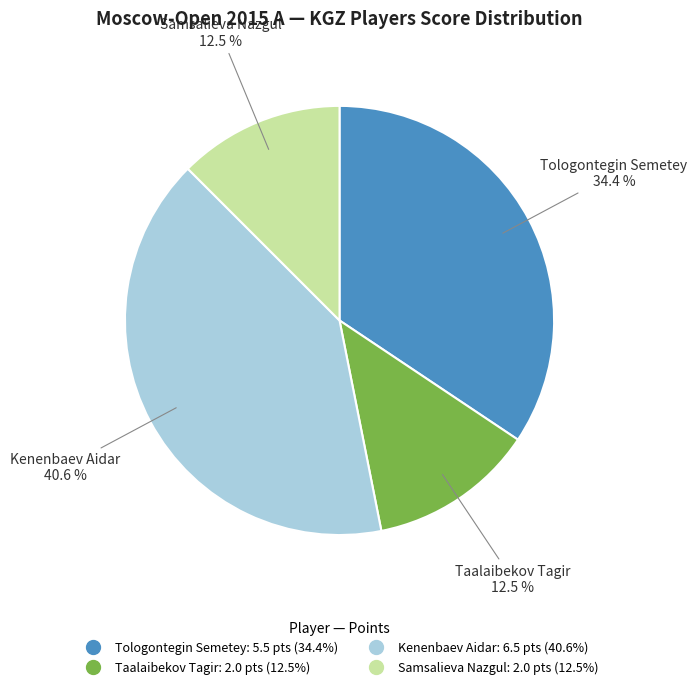

To the nearest percent, what is the difference between the Taalaibekov Tagir and Kenenbaev Aidar slice percentages?

28%